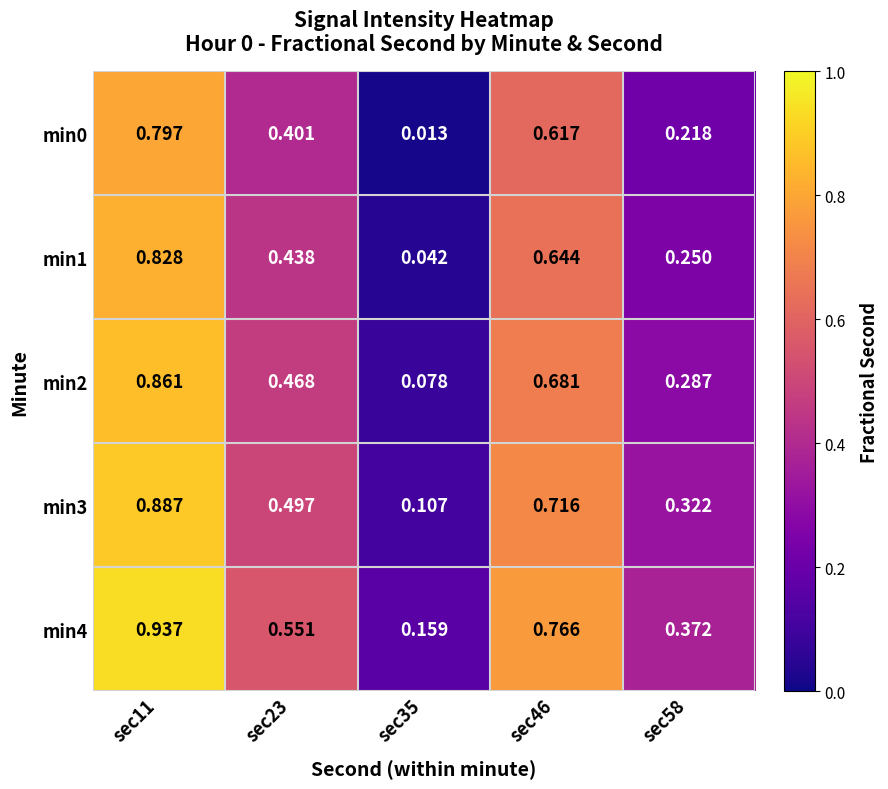

Is the value of min3 at sec46 greater than the value of min1 at sec23?

Yes